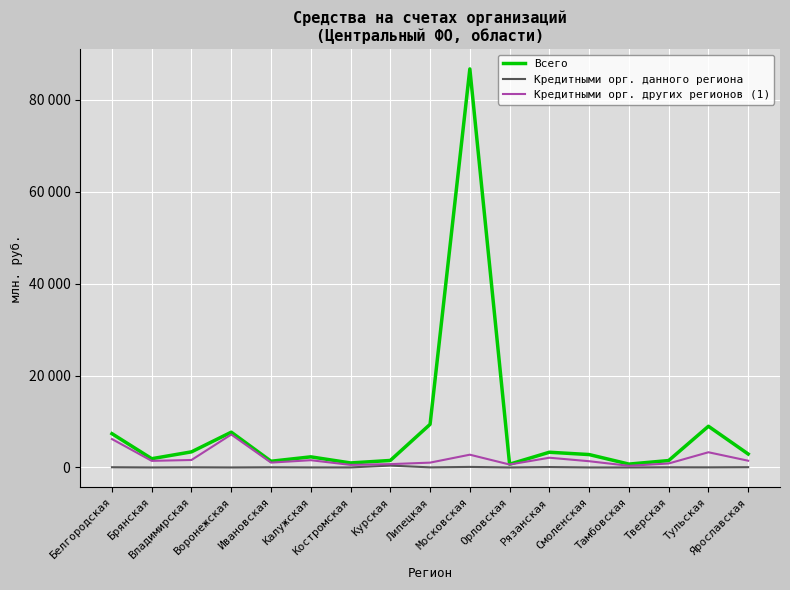

The Кредитными орг. других регионов (1) series shows 3307 at Тульская. True or false?

True